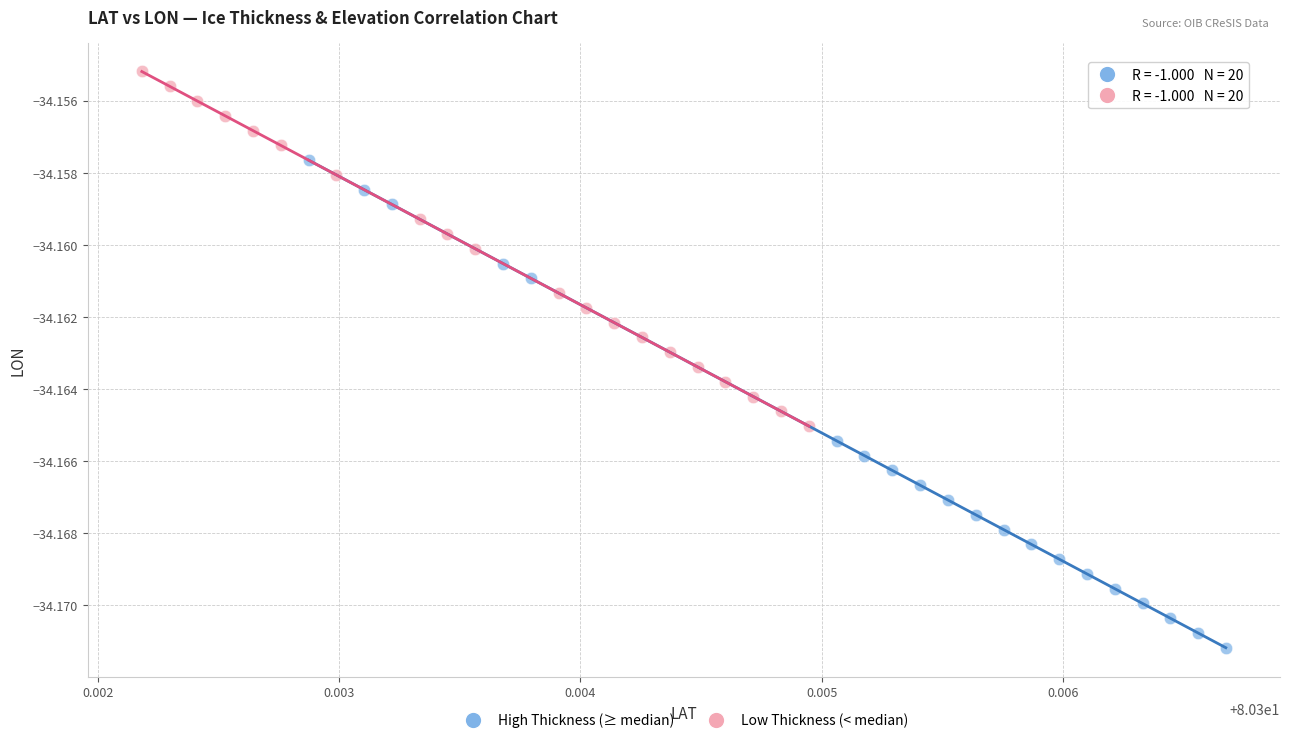

Which series contains the highest Y value?

Low Thickness (< median)